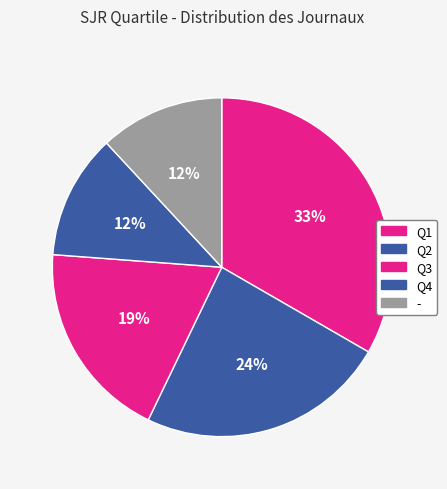

How many slices are in this pie chart?

5